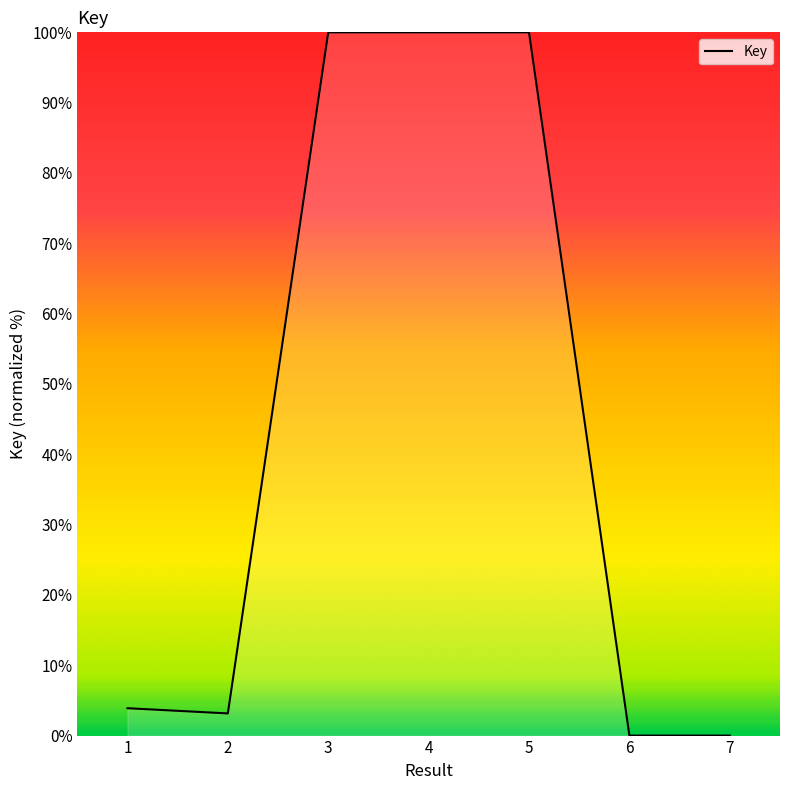

At which category does the data reach its first local valley?

2